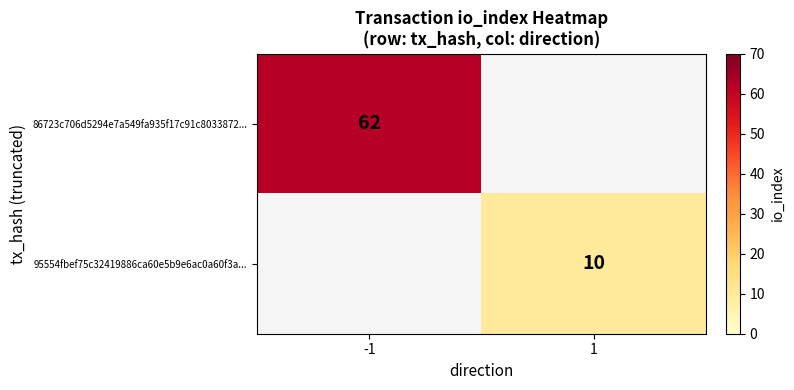

The 86723c706d5294e7a549fa935f17c91c8033872... series shows 62 at -1. True or false?

True